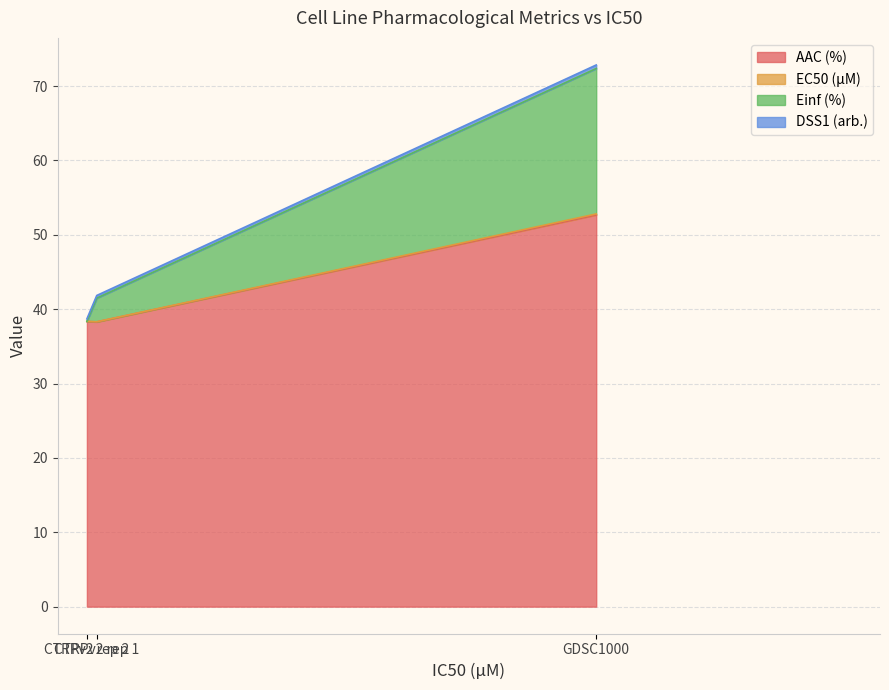

The Einf (%) series shows -12.4 at CTRPv2 rep 2. True or false?

False